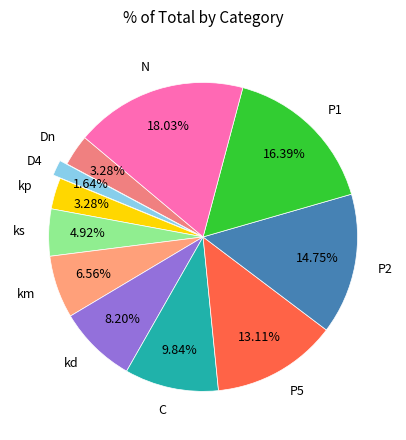

To the nearest percent, what is the average slice percentage?

9%